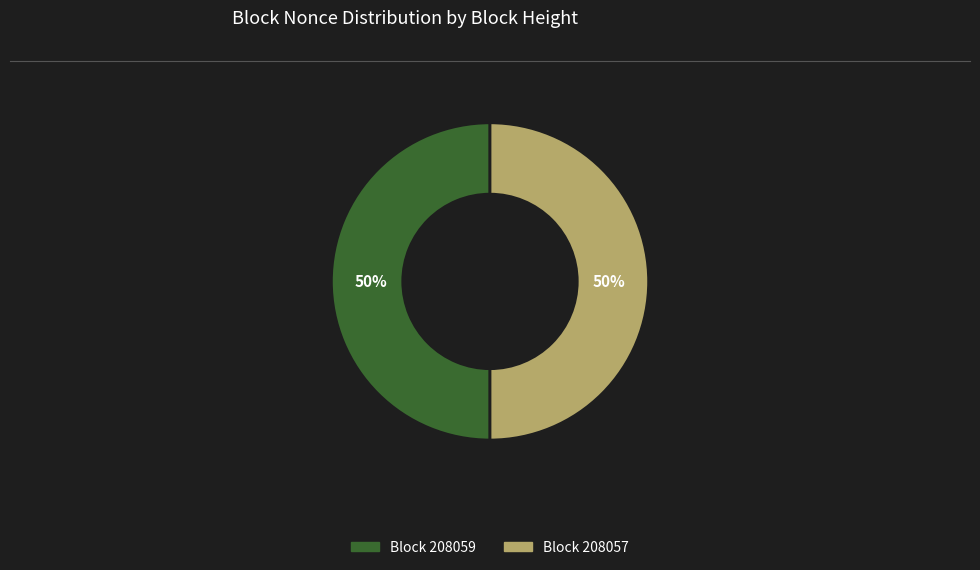

To the nearest percent, what is the average slice percentage?

50%